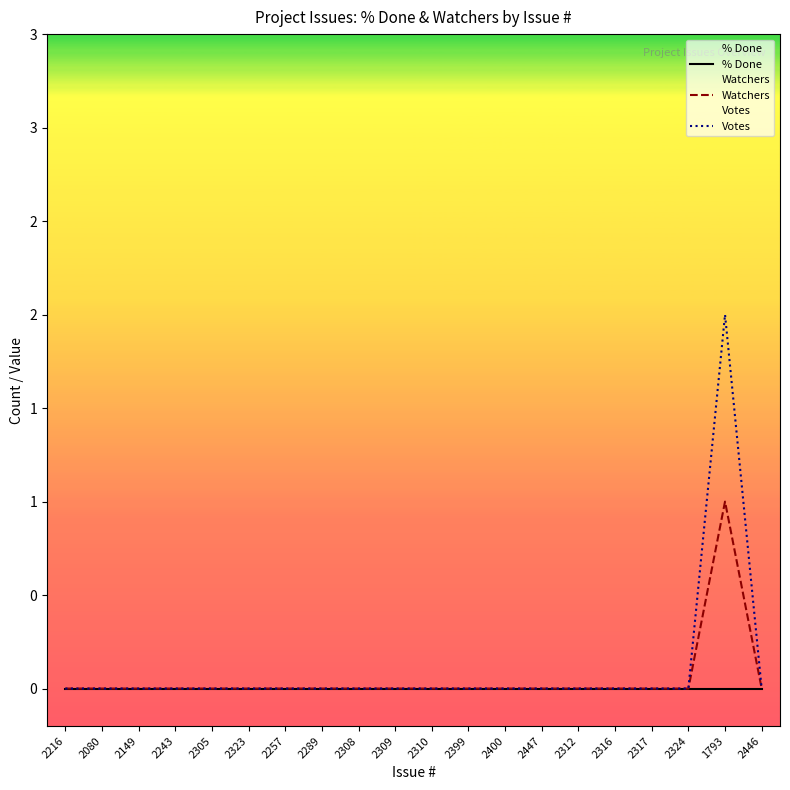

At how many categories does at least one series exceed 0?

1